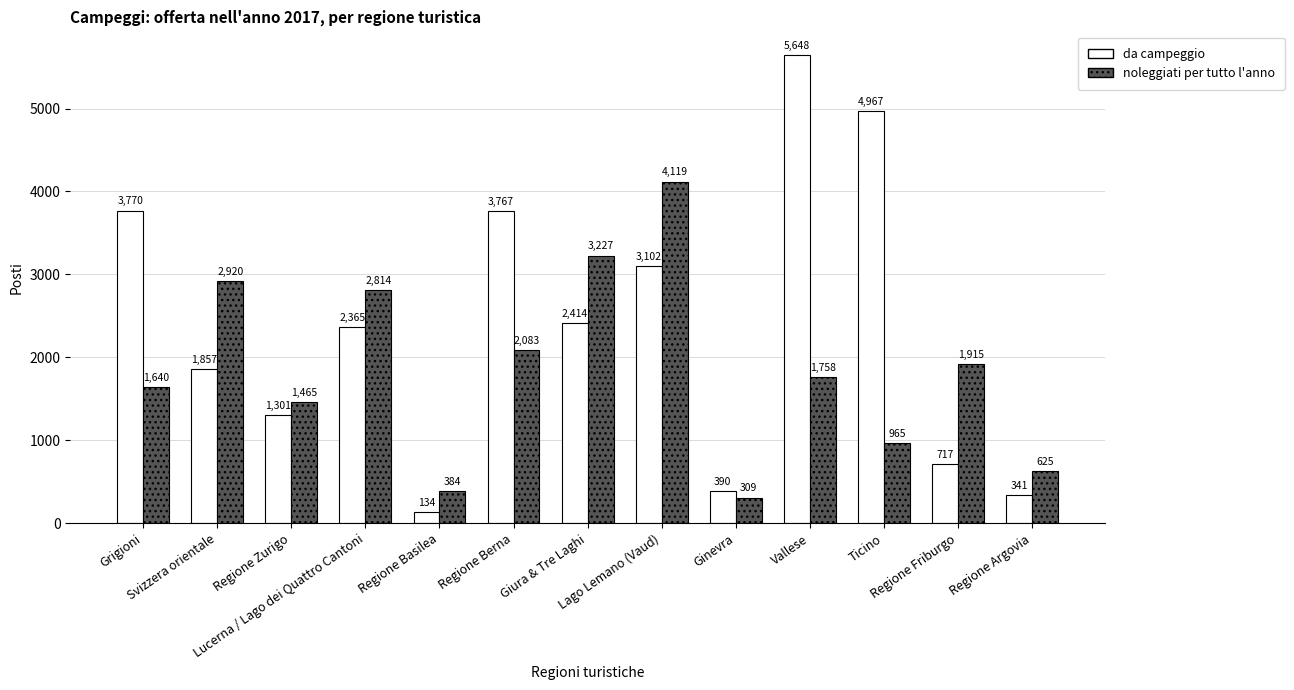

What is the maximum value shown in the chart?

5648.0